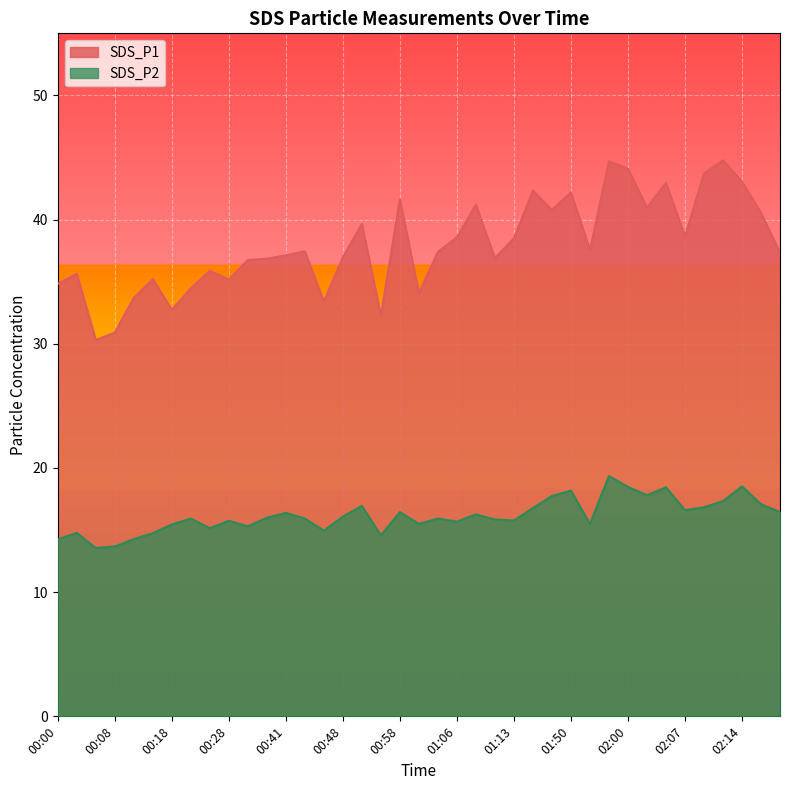

Is it true that SDS_P2 equals 4.6 at 01:03?

False